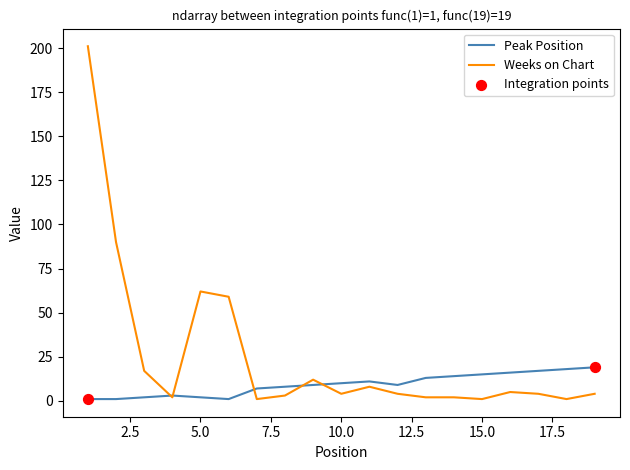

At how many categories does at least one series exceed 27?

4